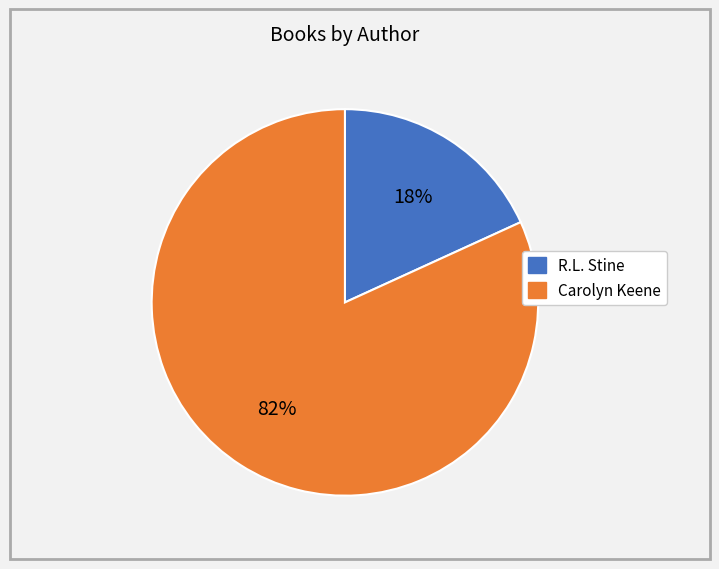

Is there a majority slice in this chart?

Yes